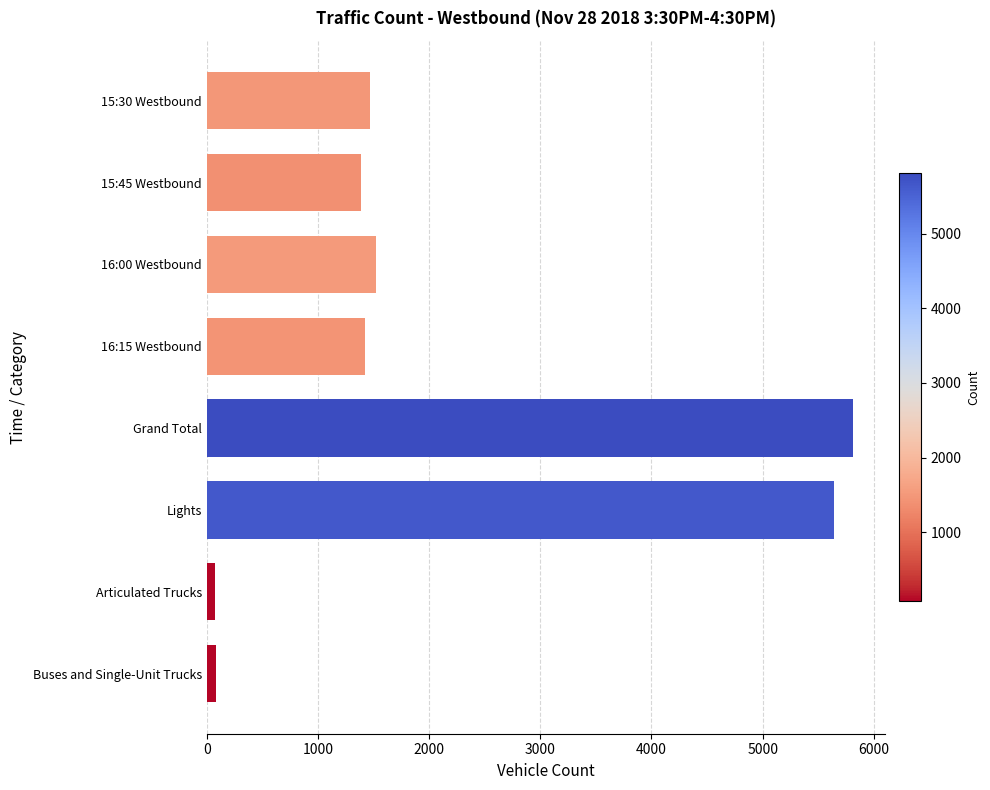

Which category has the highest value across all series?

Grand Total